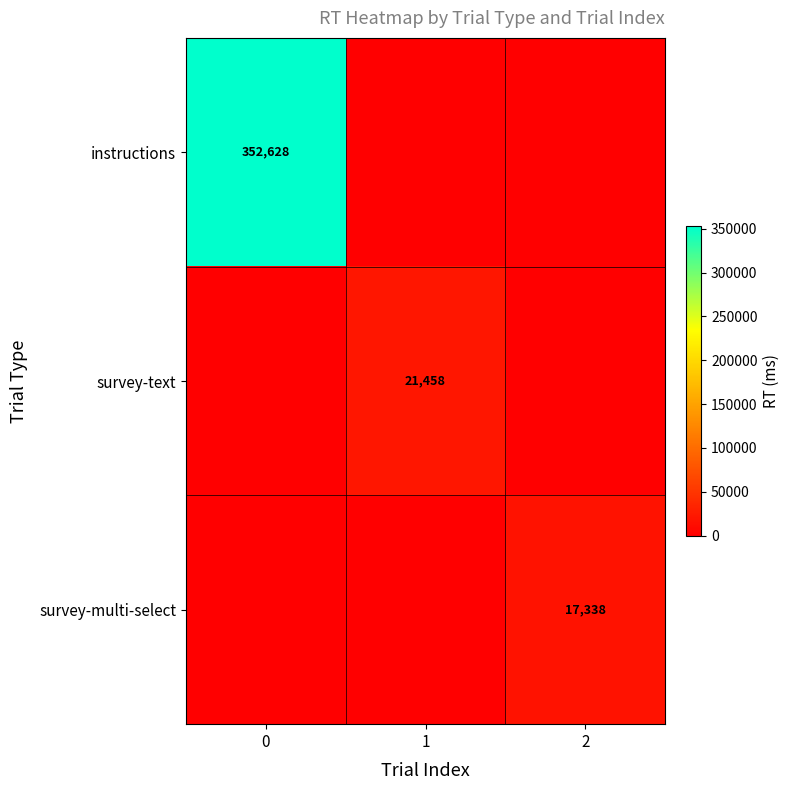

The value of survey-text at 1 is 28645. True or false?

False